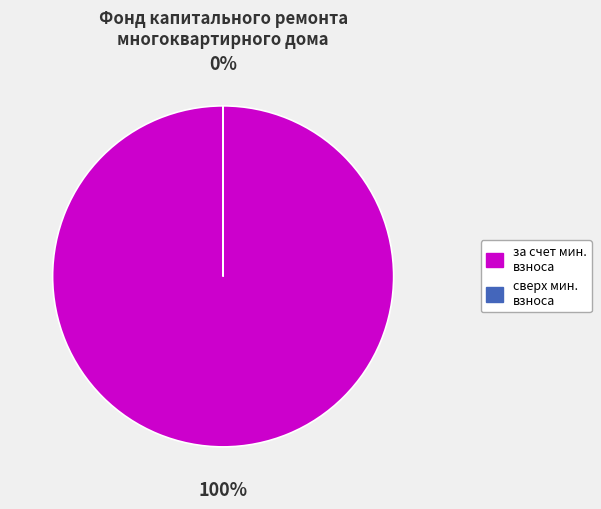

Does за счет минимального взноса account for over 50% of the chart?

Yes